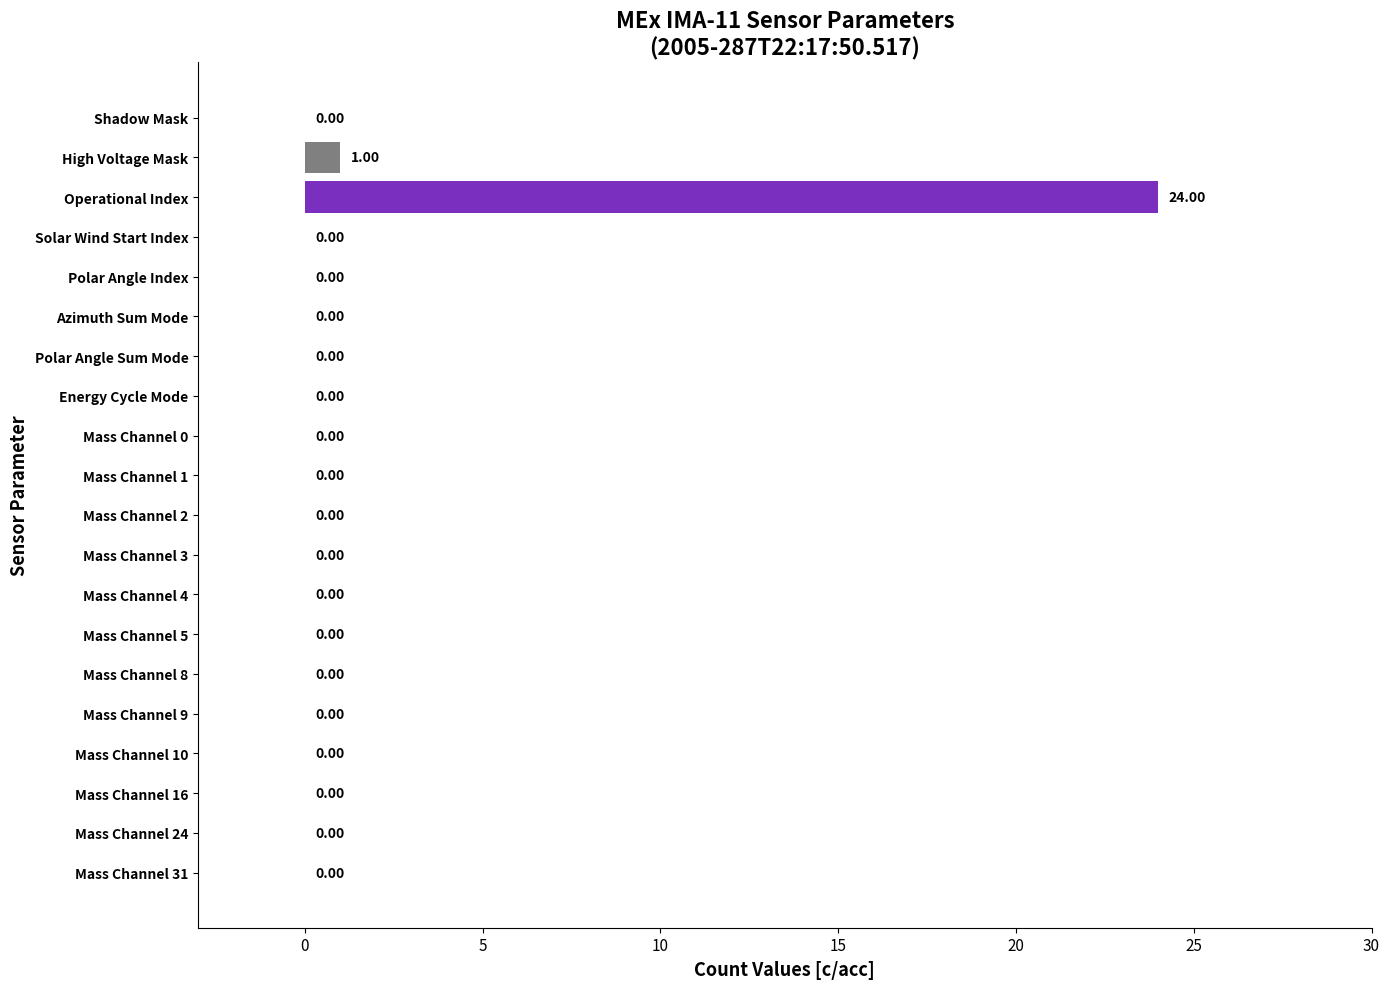

Are the bars horizontal?

Yes